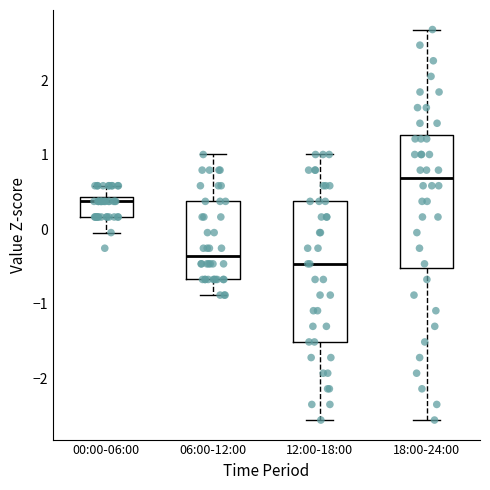

Reading left to right, transcribe this box plot: for each box, give where its median line is, the range the box spans, and where its two whiskers end, as read against the y-axis. The values are not printed on the chart, so give them approximately, as read against the axis.

00:00-06:00: median 0.4 (just below the box's upper edge), box 0.2 to 0.4, whiskers 0.0 to 0.6
06:00-12:00: median -0.4, box -0.7 to 0.4, whiskers -0.9 to 1.0
12:00-18:00: median -0.5, box -1.5 to 0.4, whiskers -2.6 to 1.0
18:00-24:00: median 0.7, box -0.5 to 1.3, whiskers -2.6 to 2.7